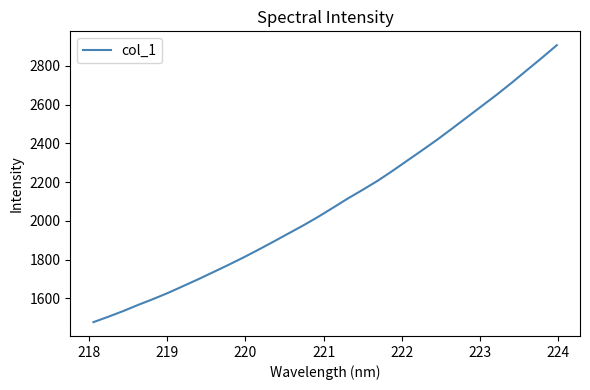

True or false: there are more than 2 points higher than both neighbors.

False